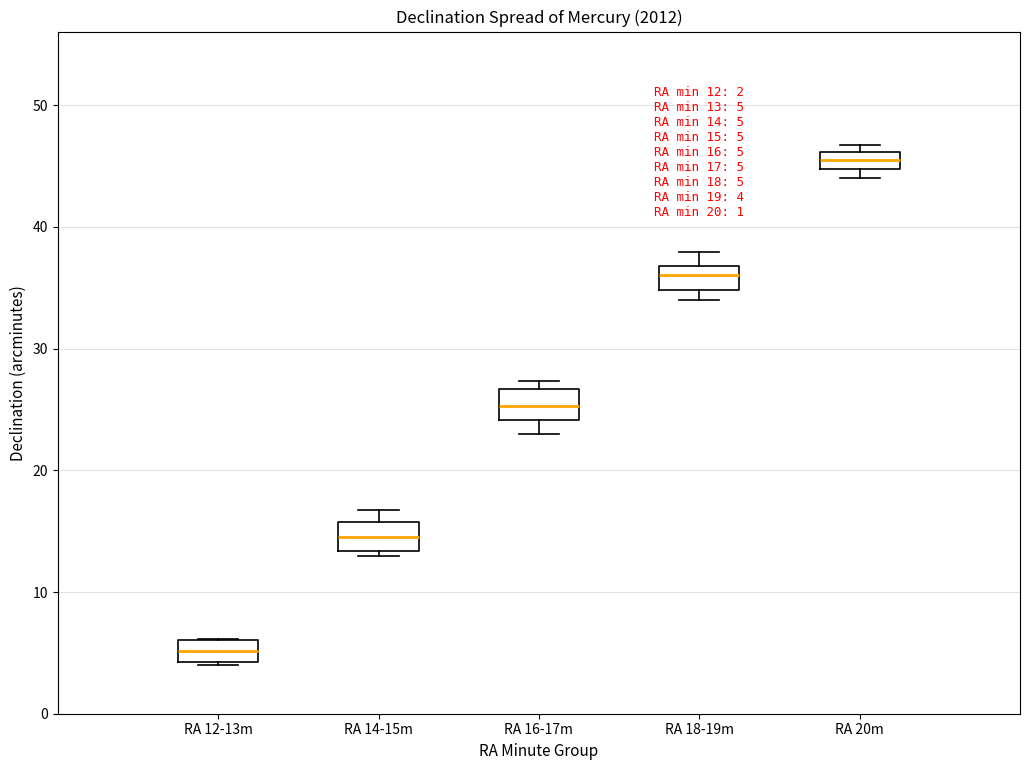

Which box has the highest median line?

RA 20m